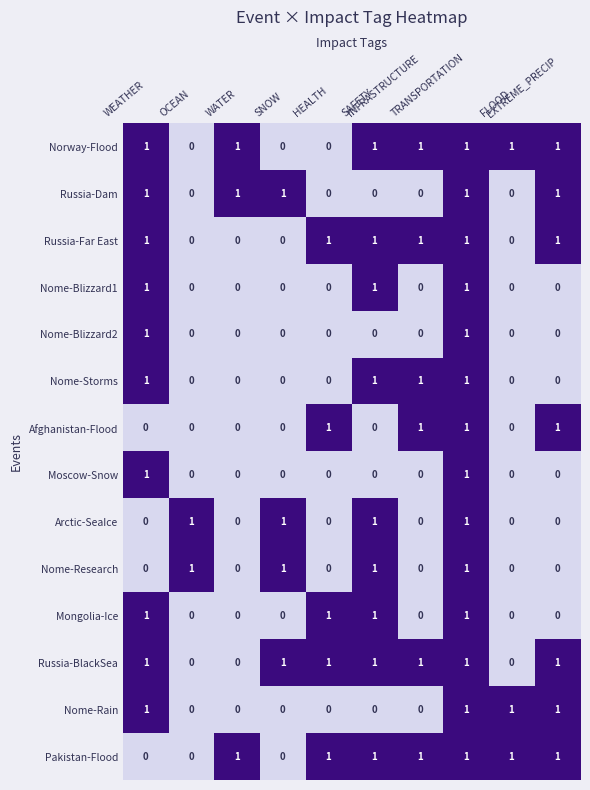

At how many categories does at least one series exceed 0?

10